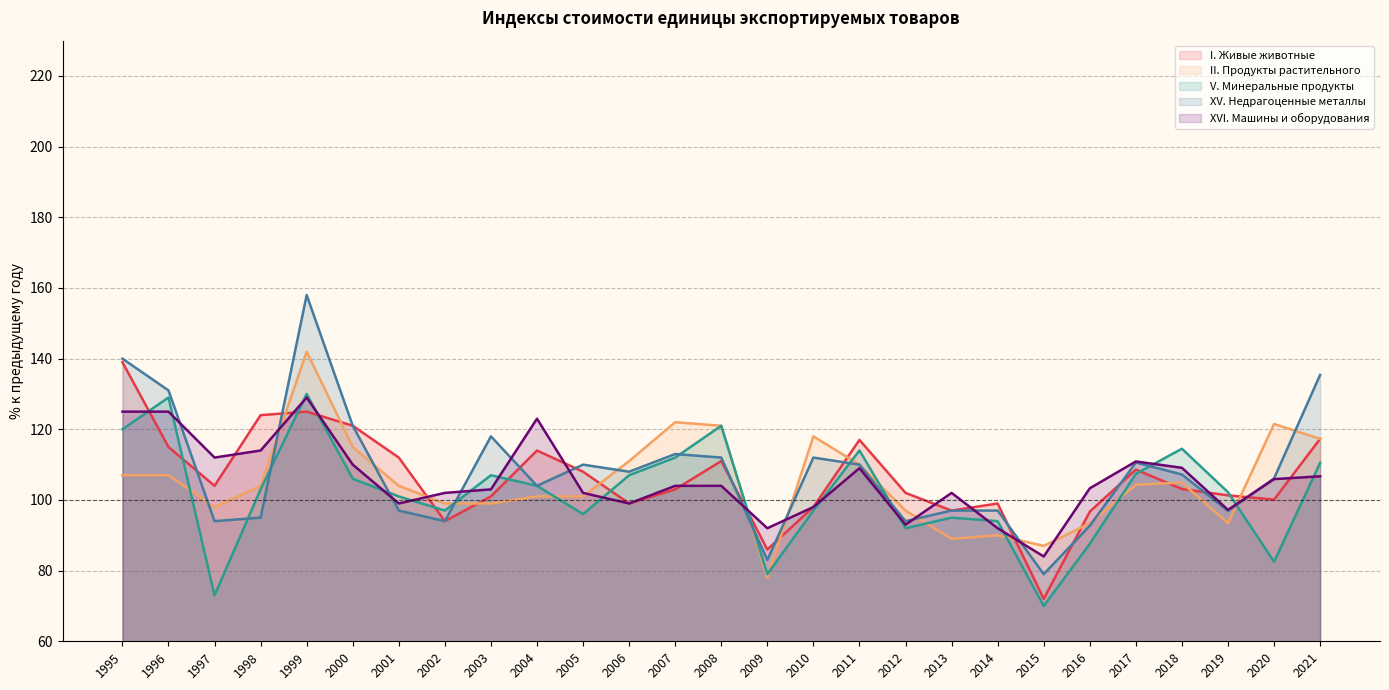

True or false: II. Продукты растительного has a value of 156.9 at 2006.

False